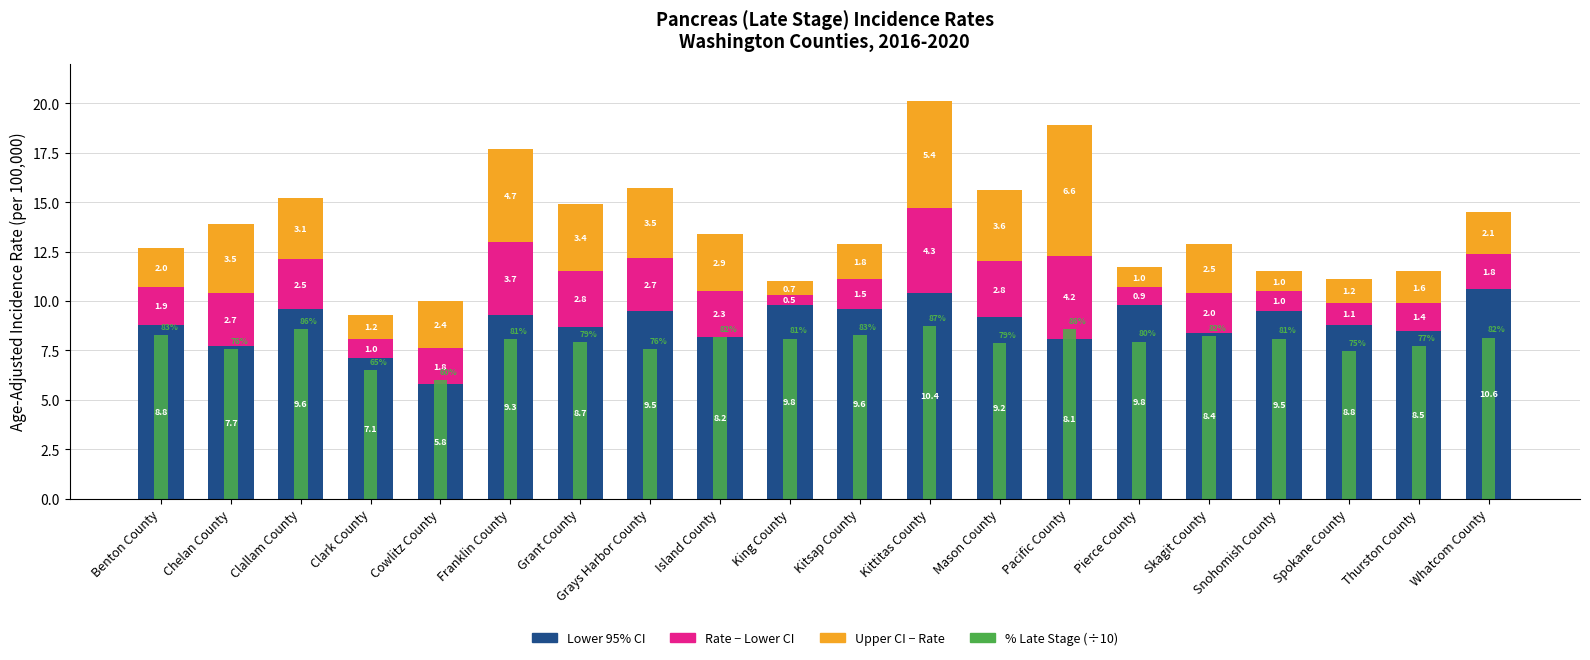

Reading left to right, transcribe all the data shown in this chart.

Lower 95% CI: 8.8	7.7	9.6	7.1	5.8	9.3	8.7	9.5	8.2	9.8	9.6	10.4	9.2	8.1	9.8	8.4	9.5	8.8	8.5	10.6
Age-Adjusted Rate: 1.9	2.7	2.5	1.0	1.8	3.7	2.8	2.7	2.3	0.5	1.5	4.3	2.8	4.2	0.9	2.0	1.0	1.1	1.4	1.8
Upper 95% CI: 2.0	3.5	3.1	1.2	2.4	4.7	3.4	3.5	2.9	0.7	1.8	5.4	3.6	6.6	1.0	2.5	1.0	1.2	1.6	2.1
% Late Stage (÷10): 8.3	7.6	8.6	6.5	6.0	8.1	7.9	7.6	8.2	8.1	8.3	8.7	7.9	8.6	8.0	8.2	8.1	7.5	7.7	8.2